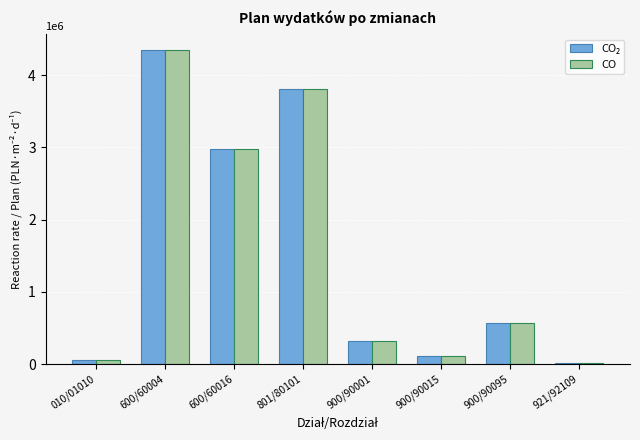

The value of CO at 900/90001 is 322523.7. True or false?

True